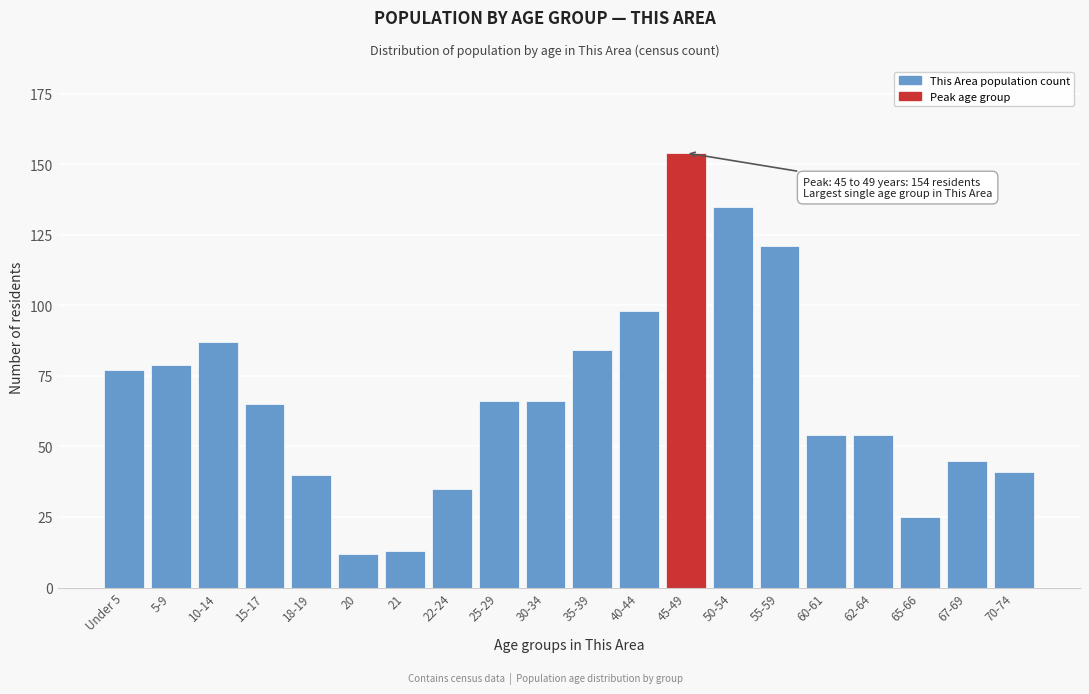

Reading left to right, what are all the values shown in this chart?

Under 5=77	5-9=79	10-14=87	15-17=65	18-19=40	20=12	21=13	22-24=35	25-29=66	30-34=66	35-39=84	40-44=98	45-49=154	50-54=135	55-59=121	60-61=54	62-64=54	65-66=25	67-69=45	70-74=41